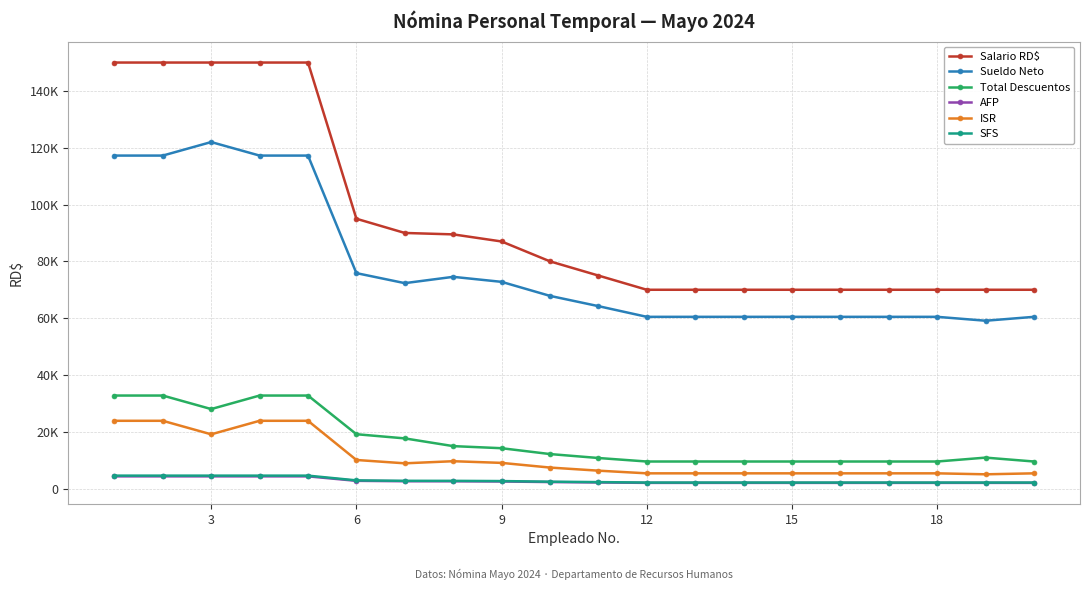

What is the smallest value displayed?

2009.0